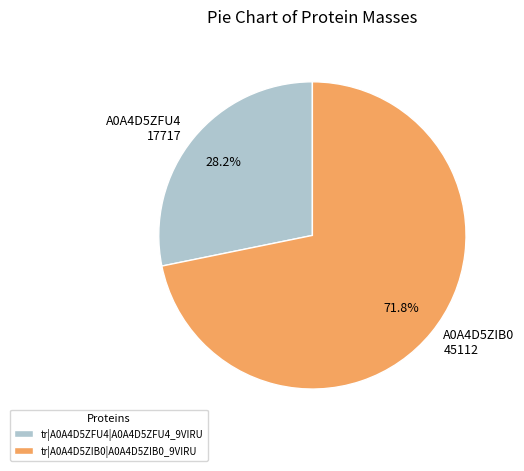

Which slice is the smallest?

tr|A0A4D5ZFU4|A0A4D5ZFU4_9VIRU